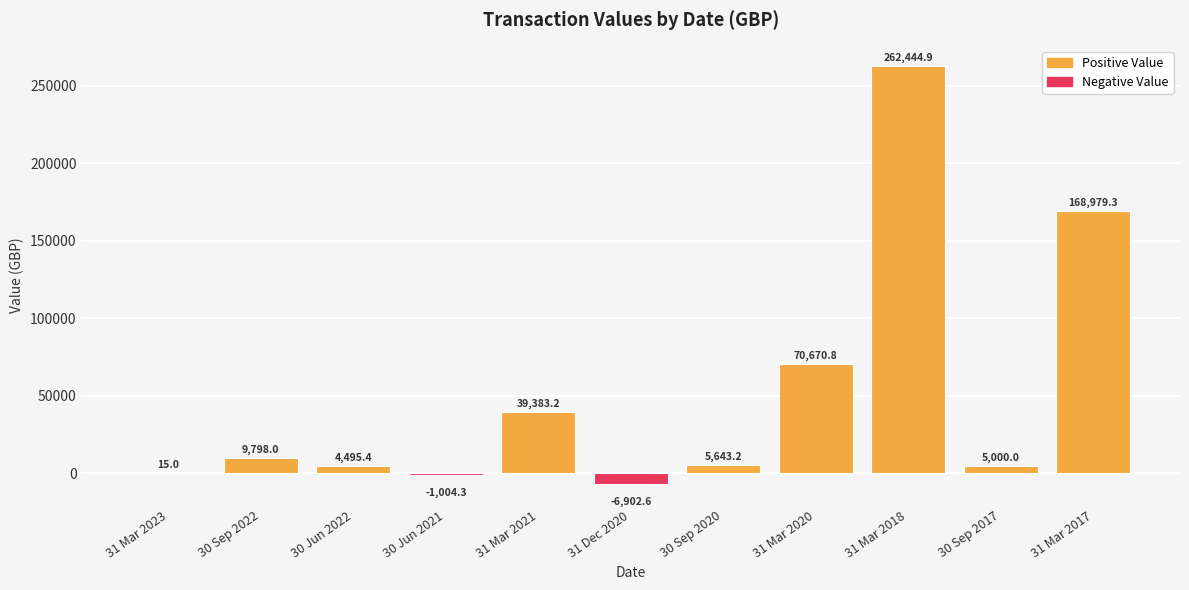

At which label is the value closest to 127771?

31 Mar 2017